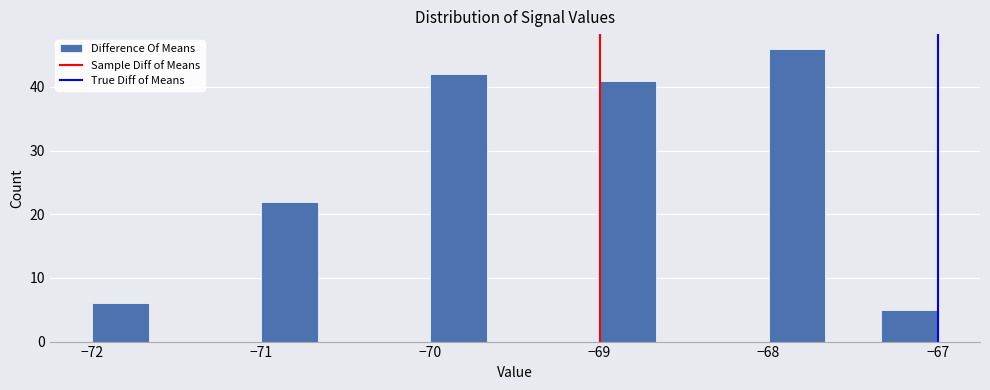

Read against the x-axis, roughly where is the centre of the tallest bar?

-67.8